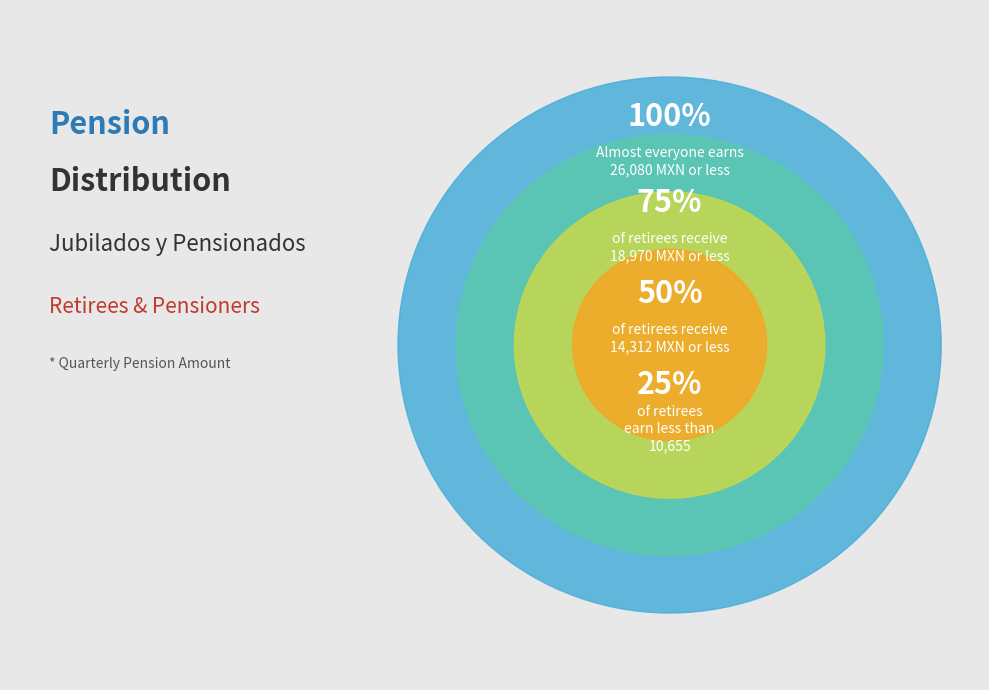

Is there any slice that represents more than half of the pie?

No